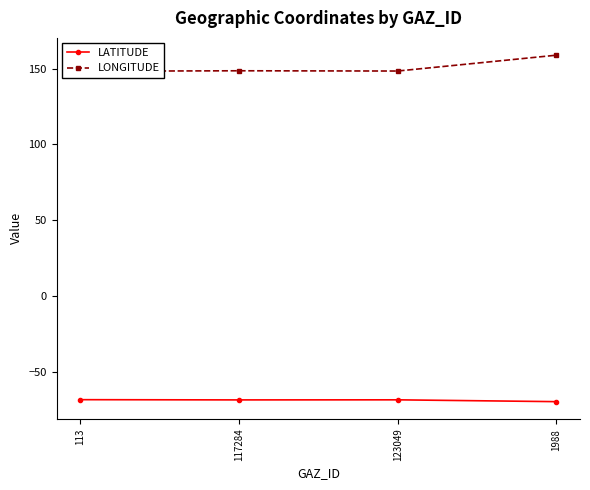

Which series changed the most between 123049 and 1988?

LONGITUDE